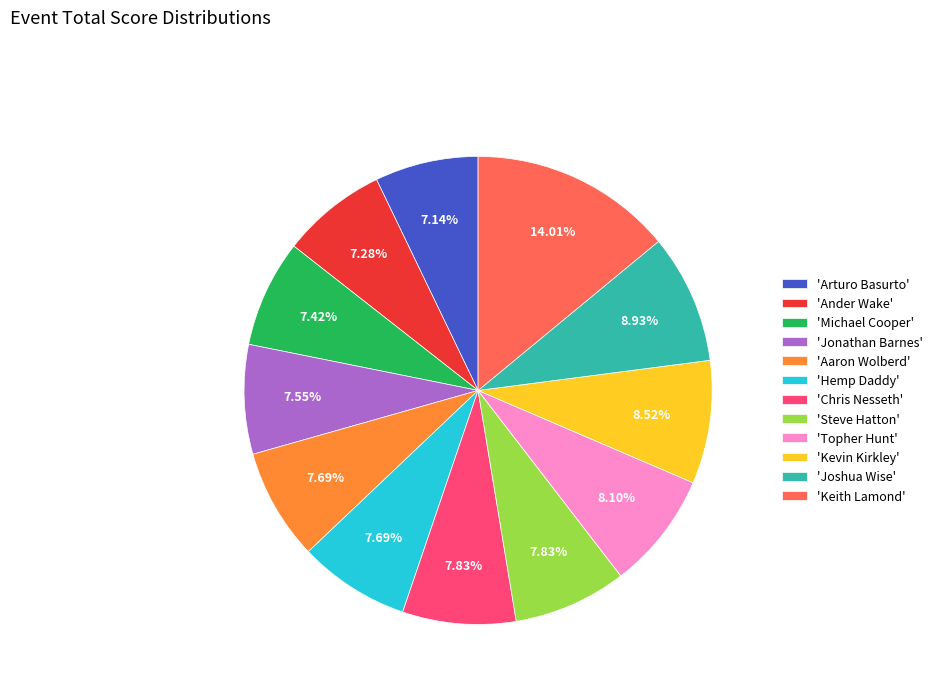

What is the largest slice in the pie chart?

'Keith Lamond'